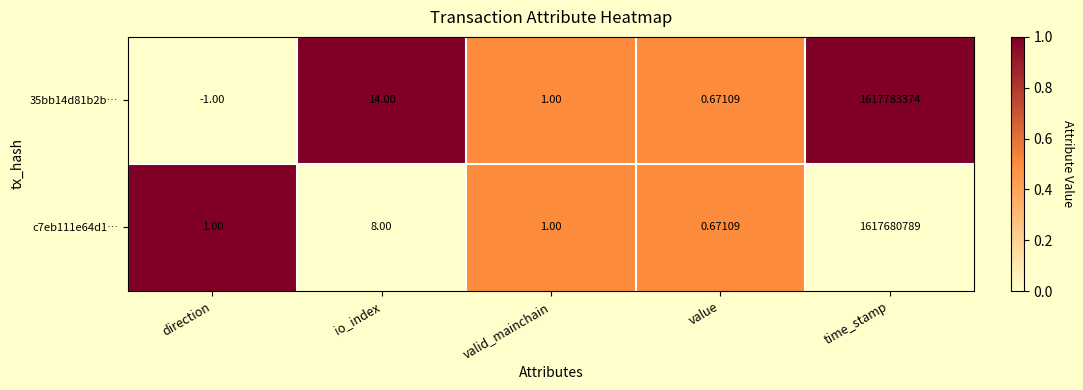

Is the value of 35bb14d81b2b… at io_index greater than the value of c7eb111e64d1… at time_stamp?

No